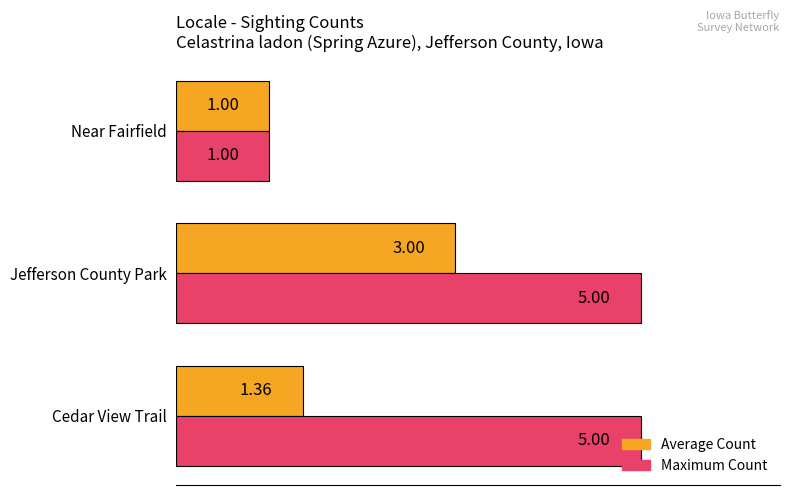

Is the value of Maximum Count at Cedar View Trail greater than the value of Average Count at Cedar View Trail?

Yes